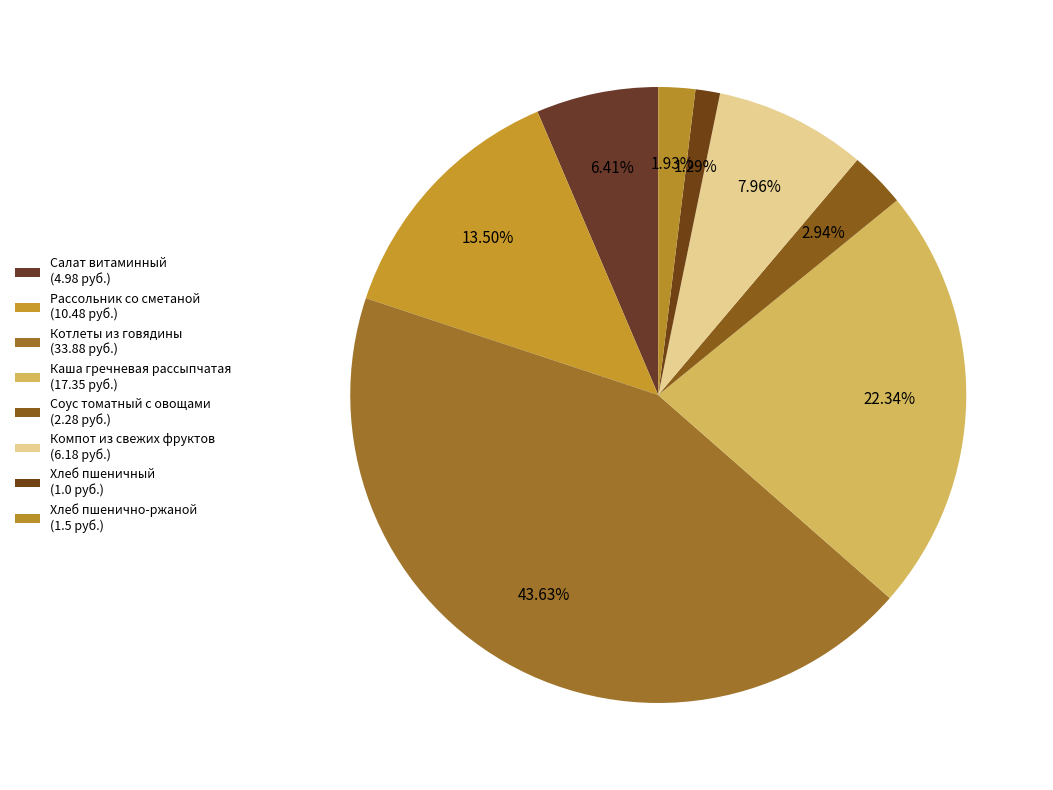

Count the number of slices in the pie.

8